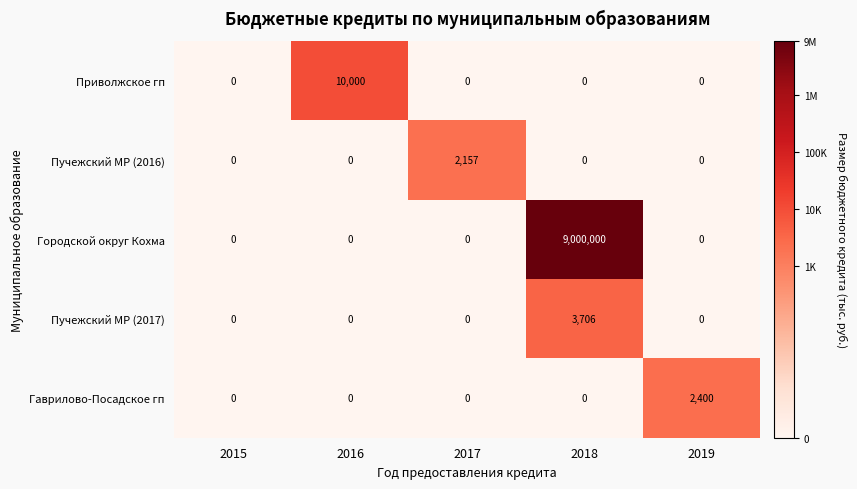

Reading right to left, list all the values displayed in this chart.

Приволжское гп: 0	0	0	10000	0
Пучежский МР (2016): 0	0	2157	0	0
Городской округ Кохма: 0	9000000	0	0	0
Пучежский МР (2017): 0	3706	0	0	0
Гаврилово-Посадское гп: 2400	0	0	0	0